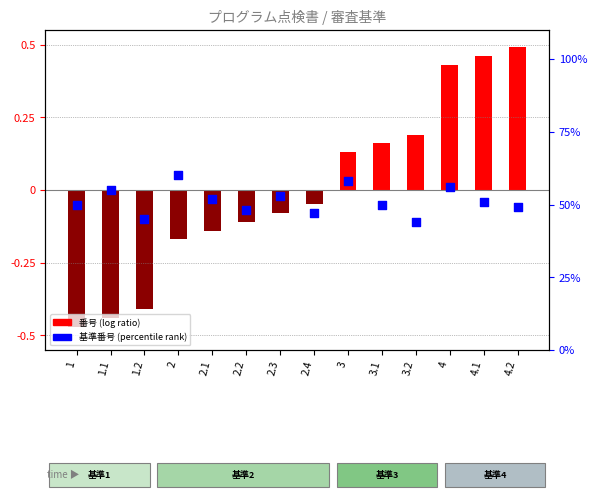

Which series reaches the maximum Y coordinate?

基準番号 (percentile rank)